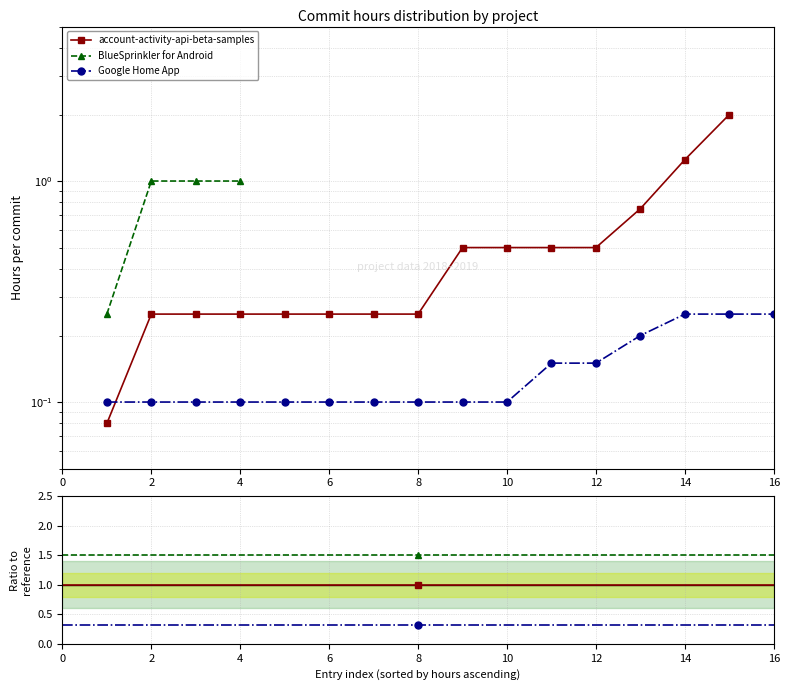

What is the total value across all series at 0?

2.8